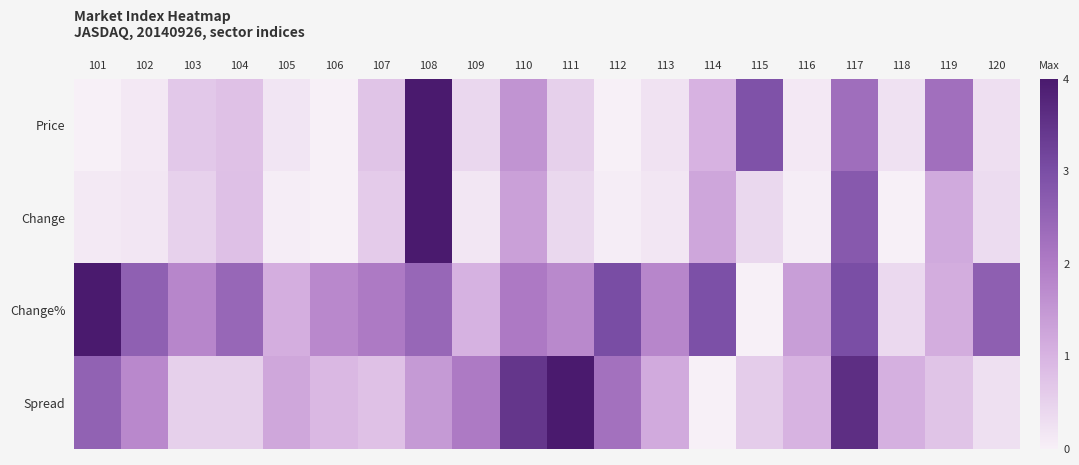

At how many categories does at least one series exceed 2?

14